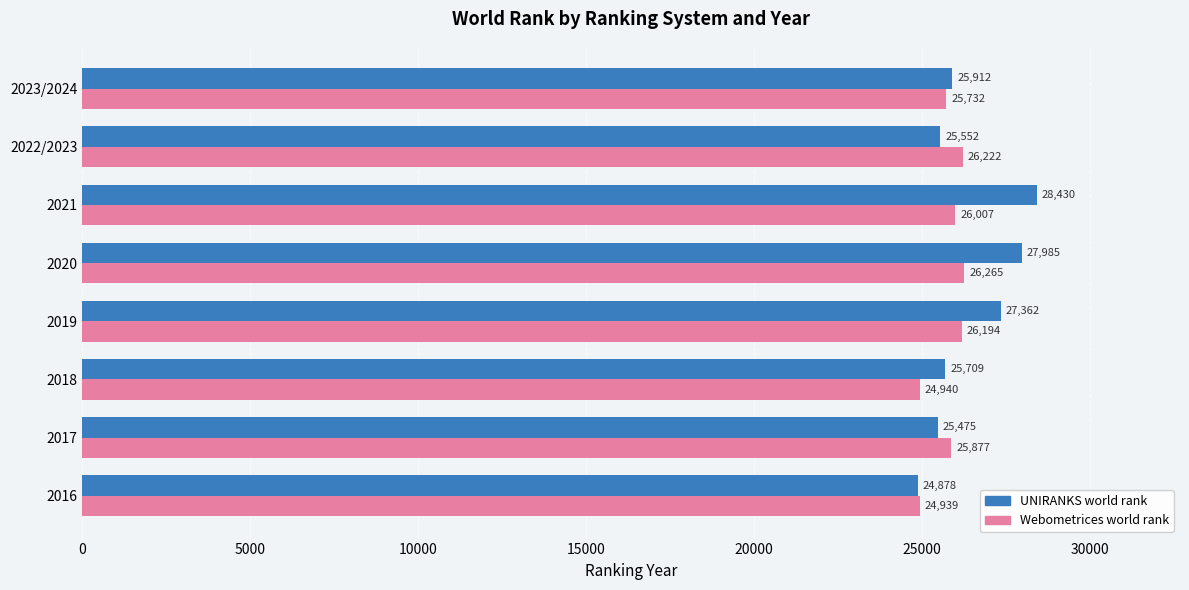

Is it true that Webometrices world rank equals 26265 at 2020?

True